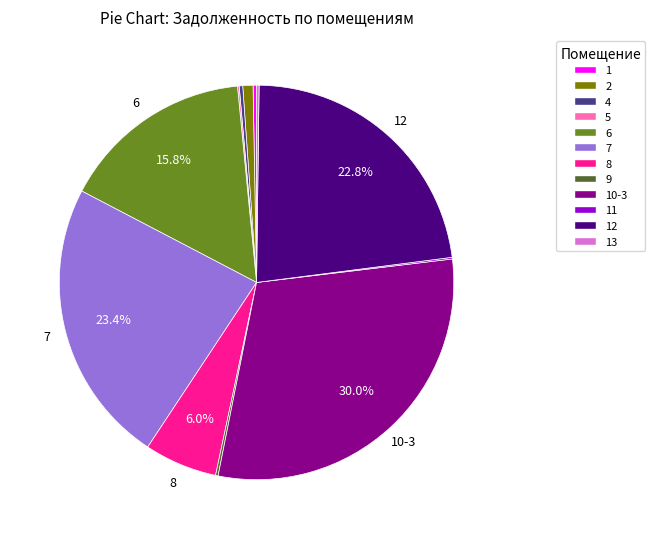

Does any single category account for the majority?

No